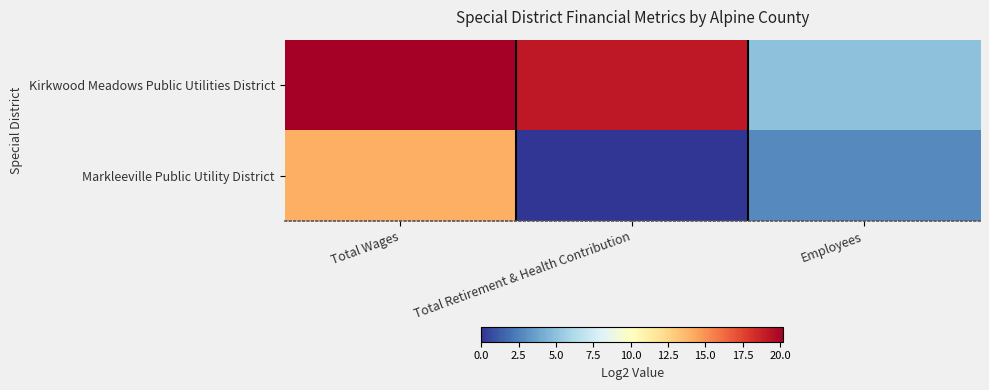

Which has a higher value, Total Retirement & Health Contribution or Total Wages?

Total Wages